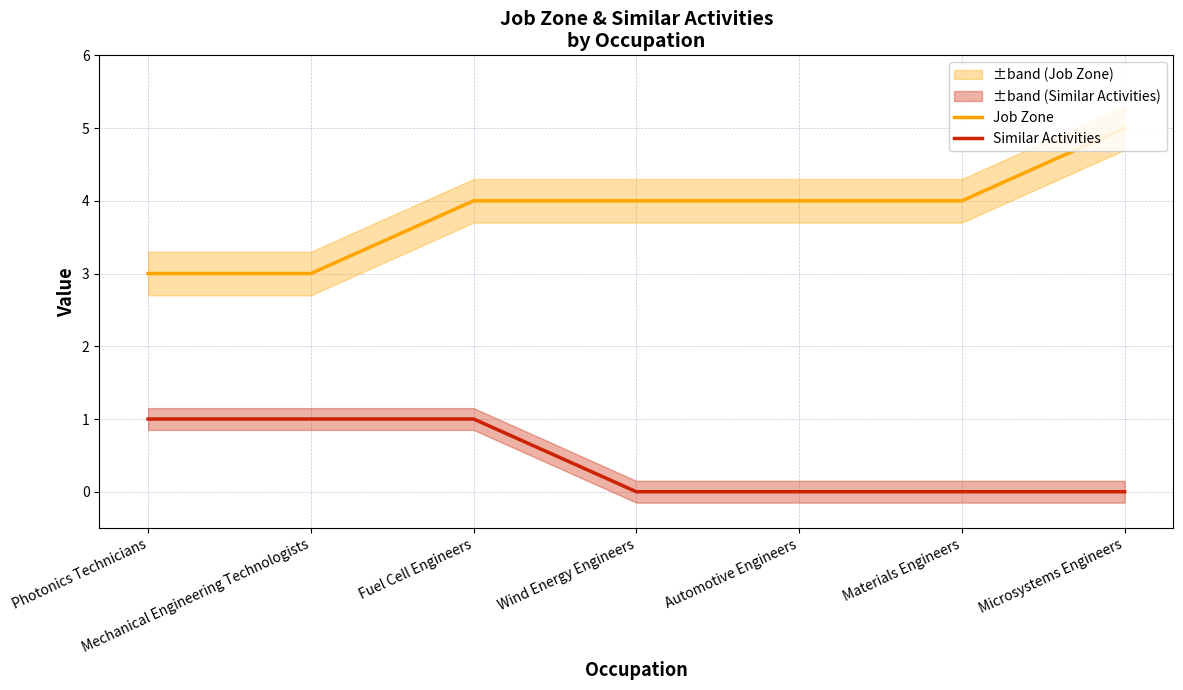

Is it true that Similar Activities equals 1 at Microsystems Engineers?

False